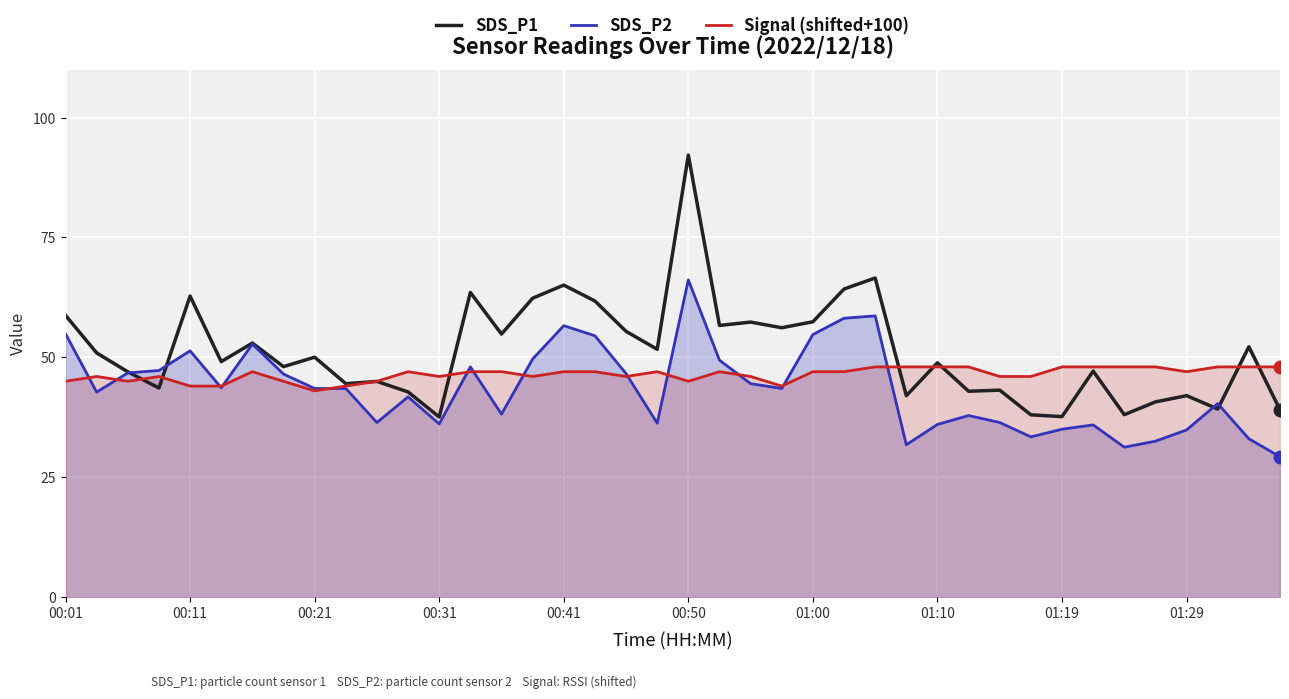

What position from the left is 30?

31